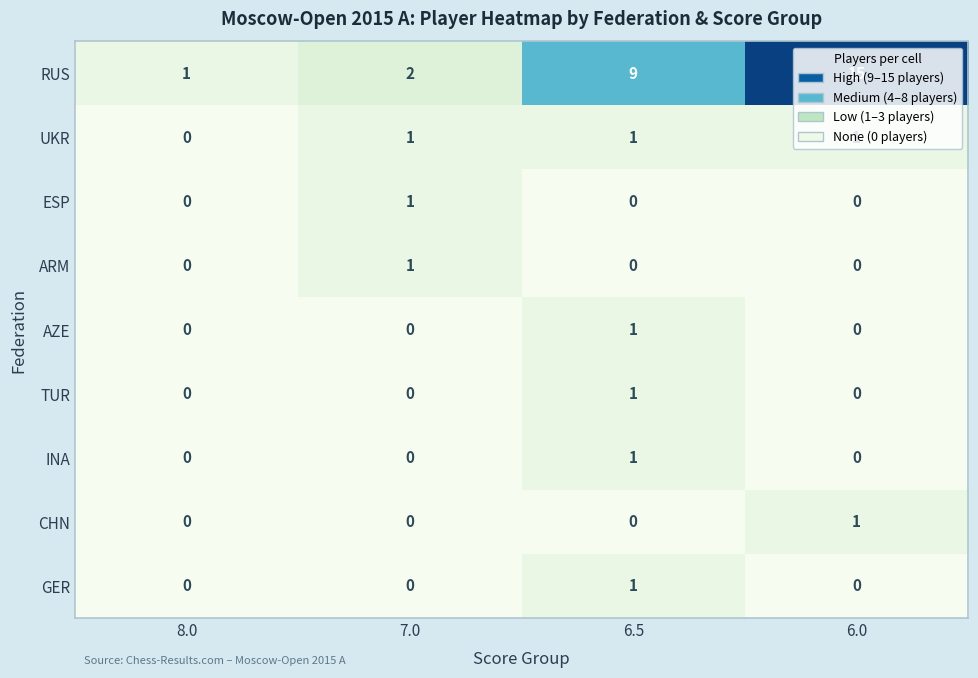

What is the maximum value shown in the chart?

15